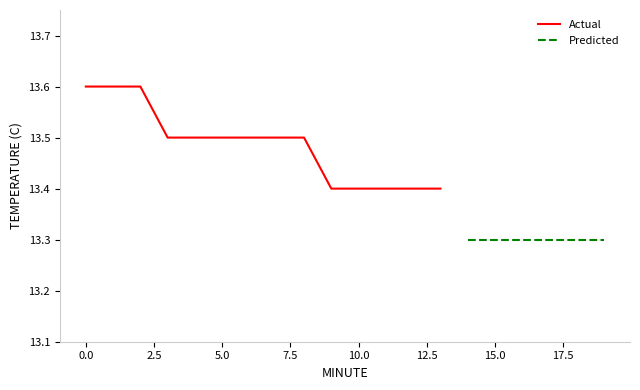

What is the greatest value displayed?

13.6